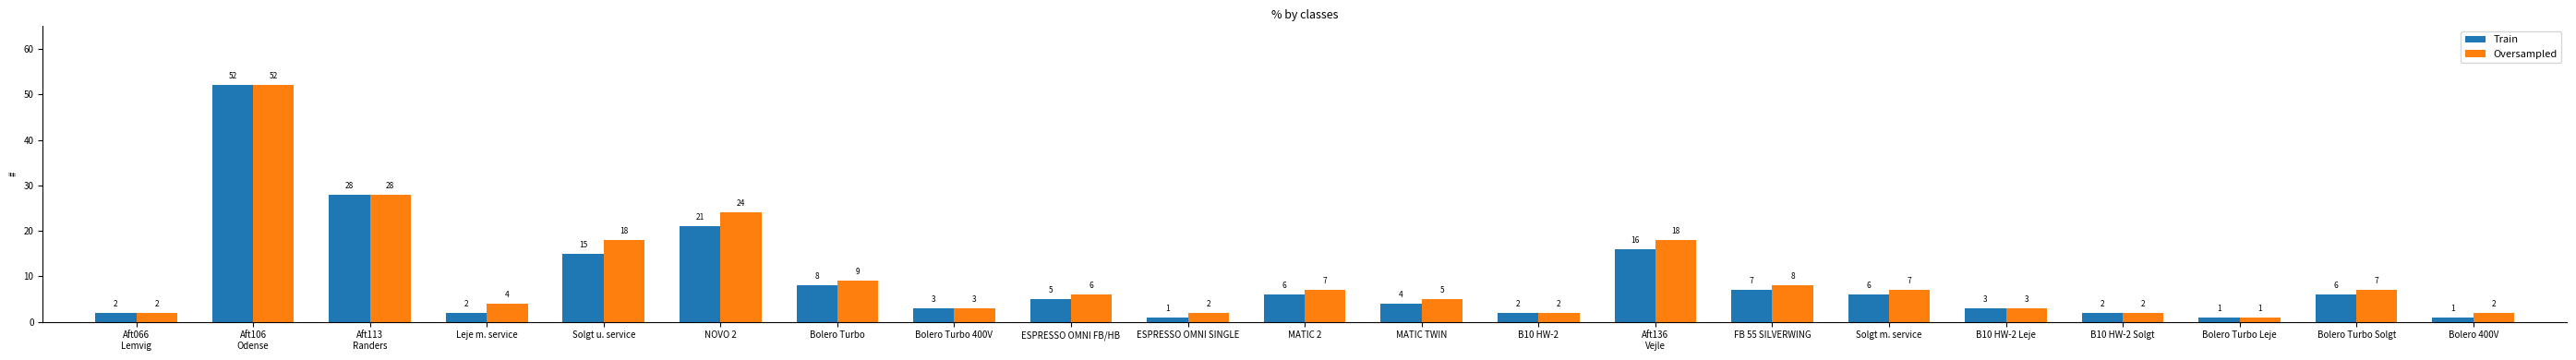

Is it true that Oversampled equals 12 at Solgt u. service?

False